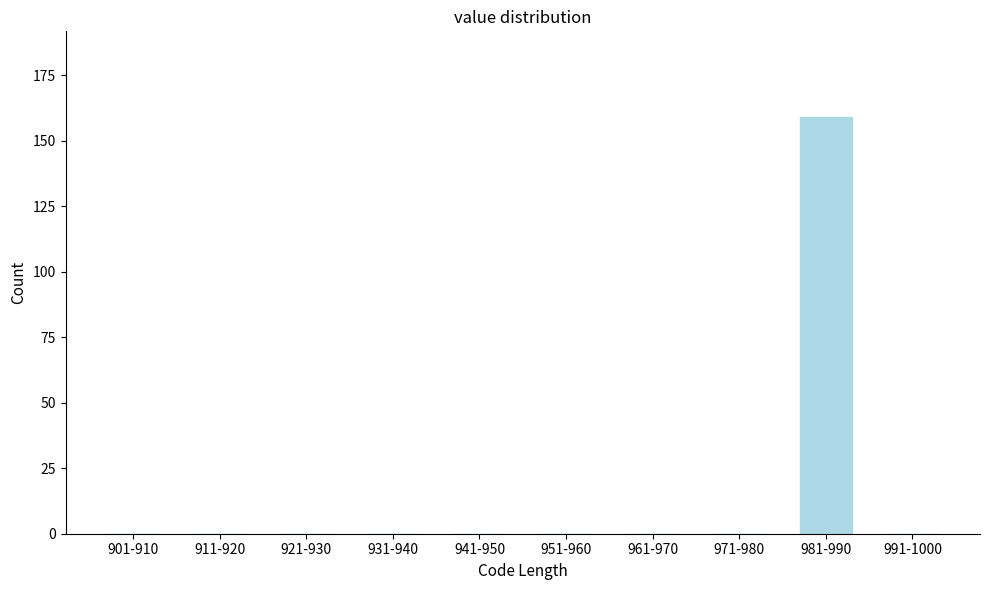

Reading left to right, list all the values displayed in this chart.

901-910=0	911-920=0	921-930=0	931-940=0	941-950=0	951-960=0	961-970=0	971-980=0	981-990=159	991-1000=0